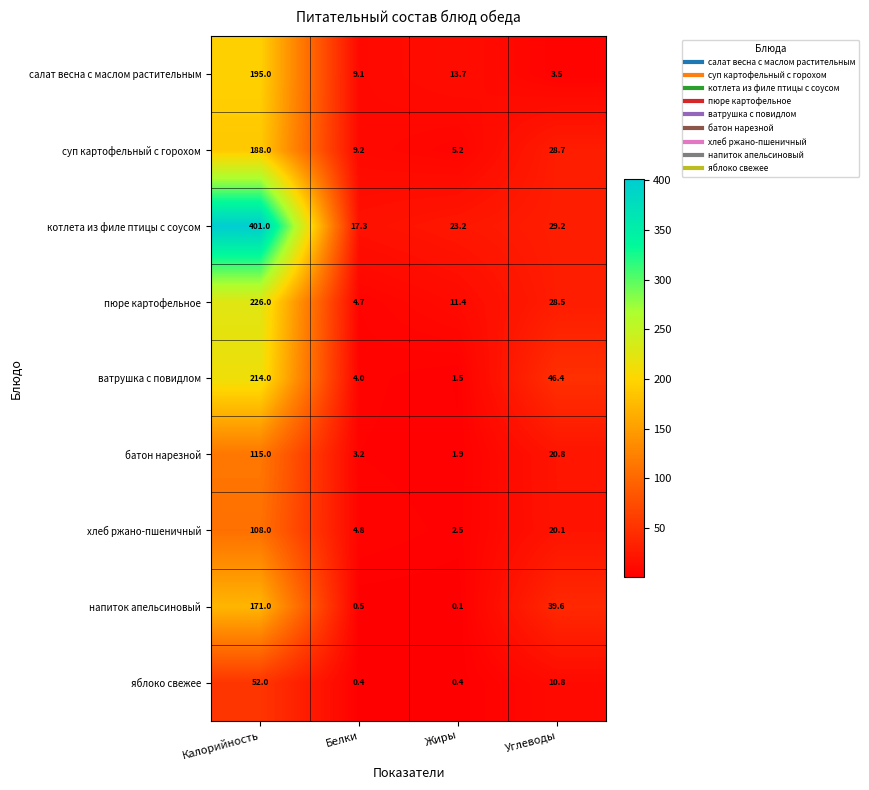

How many values in the котлета из филе птицы с соусом series are below 29?

2